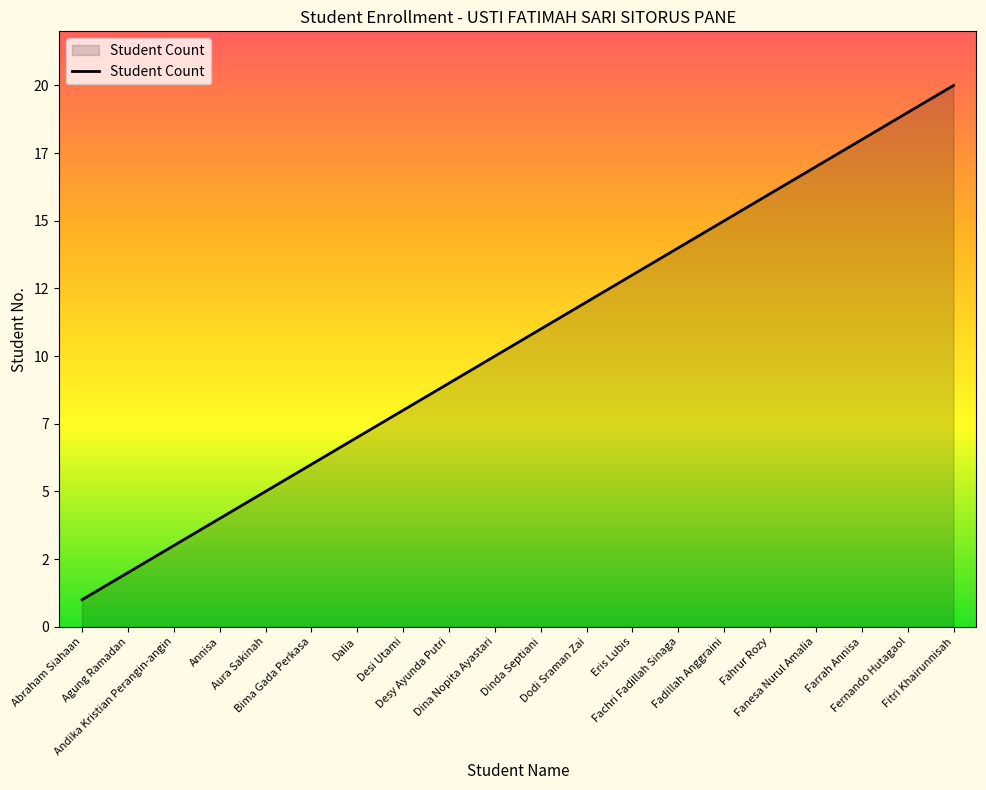

What is the difference between the second highest and minimum values?

18